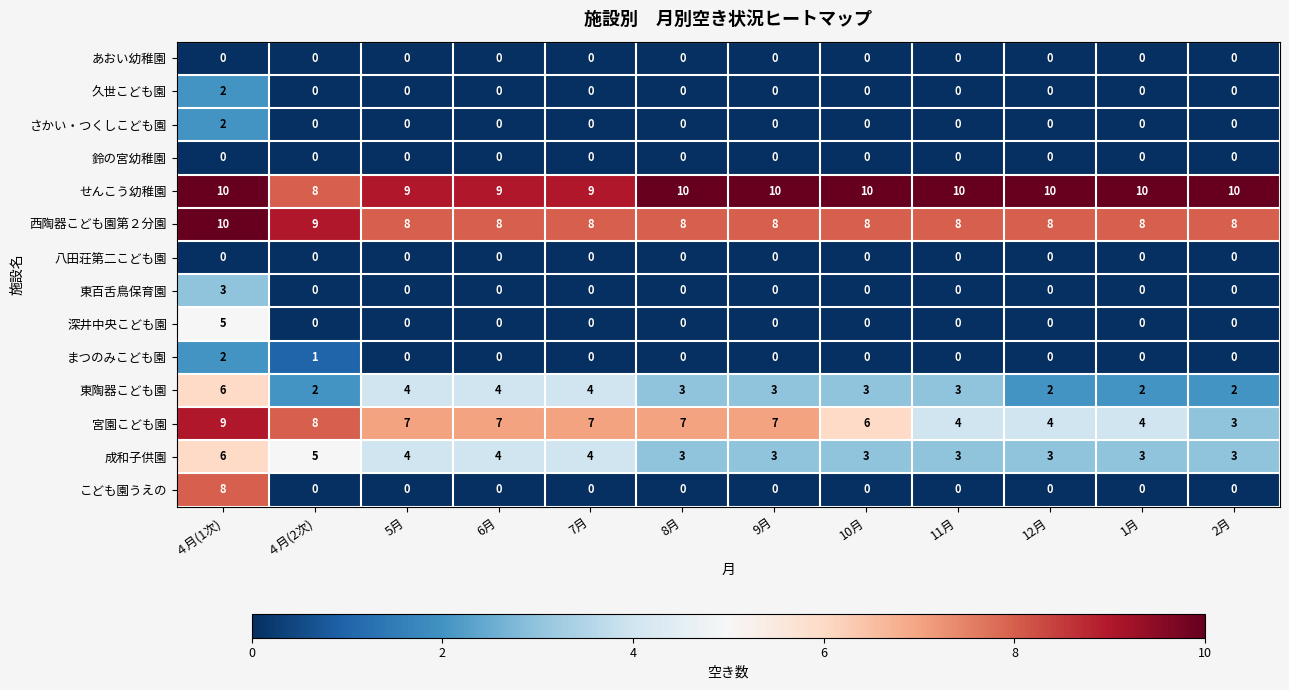

Count the number of categories in the chart.

12